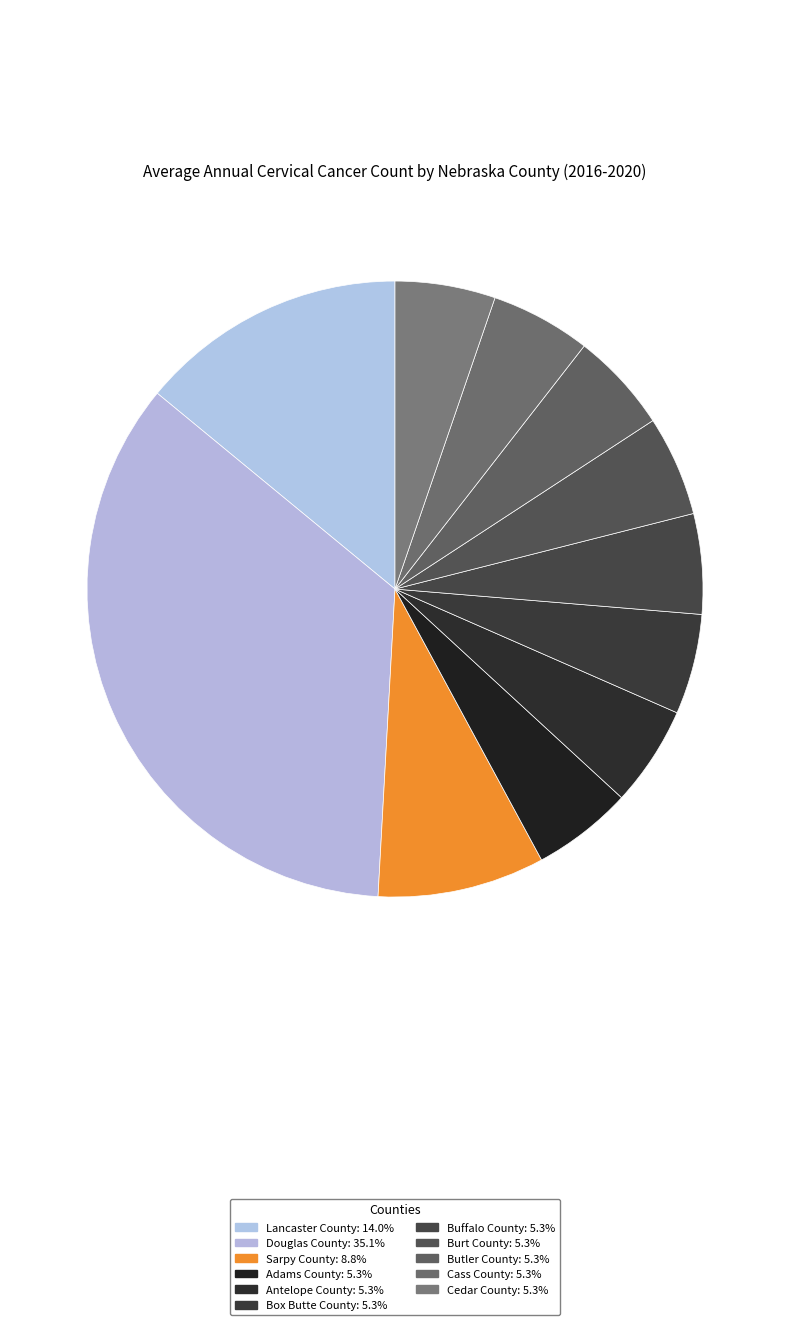

What is the ratio of the value at Sarpy County to the value at Antelope County?

1.7